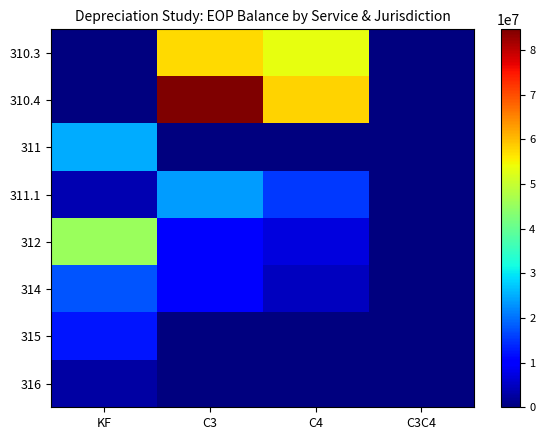

At C4, list the series in order from largest to smallest.

310.4, 310.3, 311.1, 312, 314, 311, 315, 316